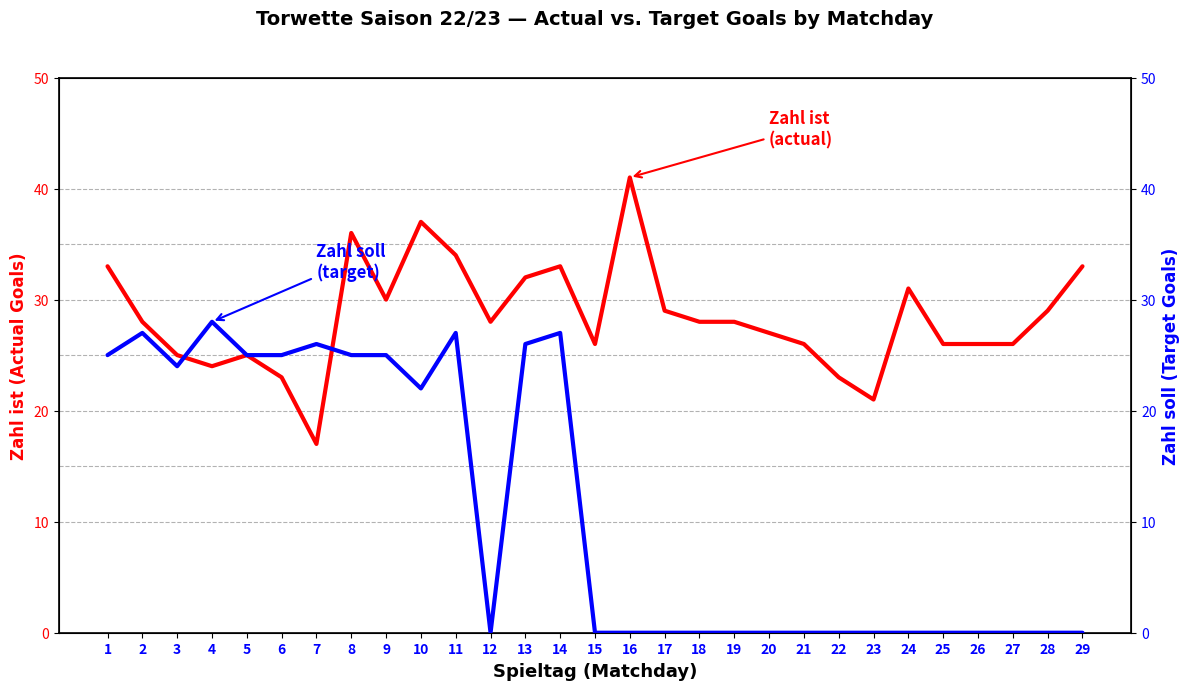

Which category has the highest value in the Zahl soll (target) series?

4